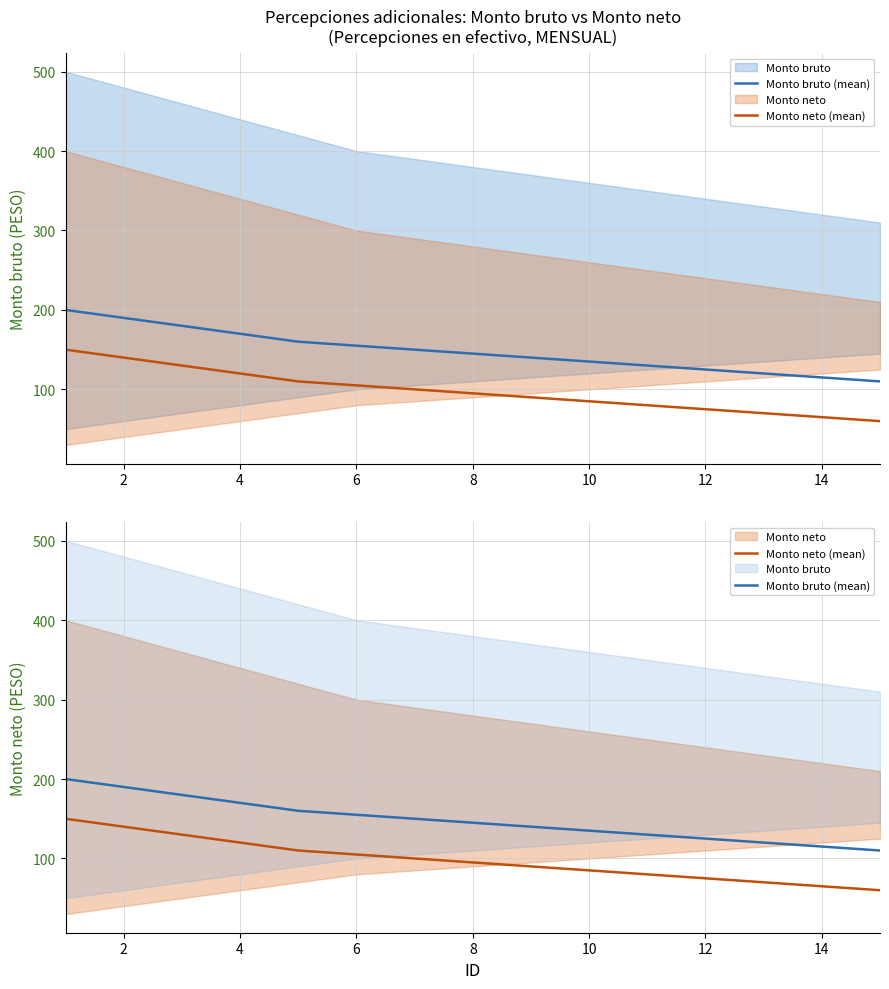

Does the chart display data point markers on the line(s)?

No